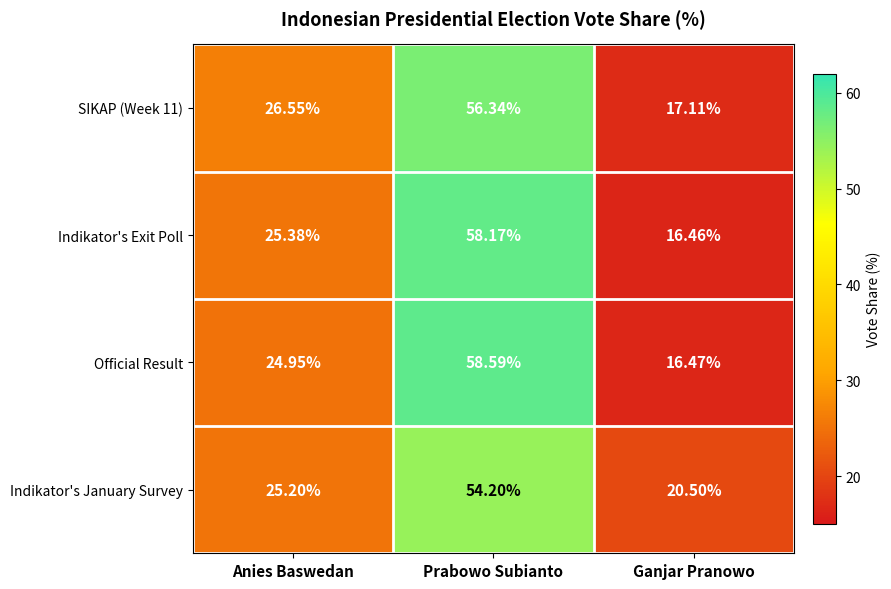

List the labels in order of Official Result value, largest first.

Prabowo Subianto, Anies Baswedan, Ganjar Pranowo